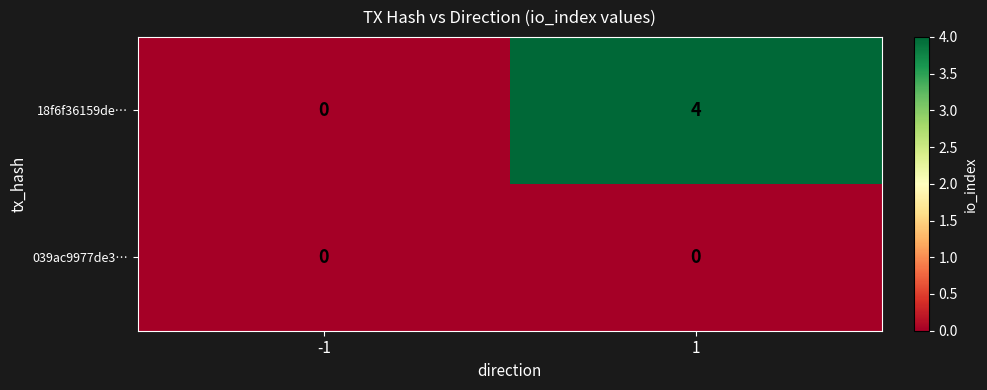

Which series has the largest total across all categories?

18f6f36159de…